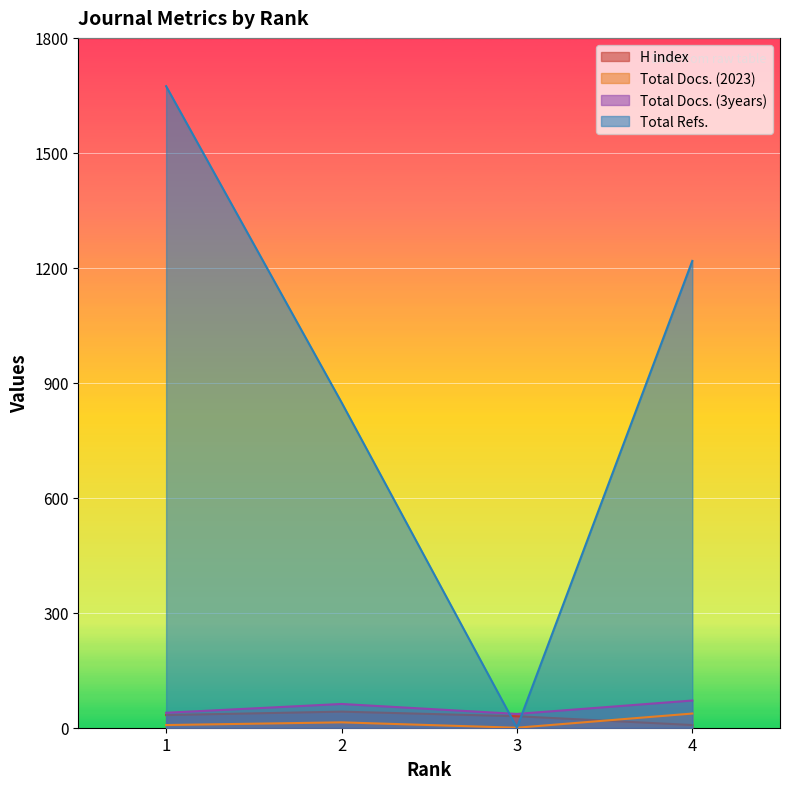

What is the difference between the maximum and minimum values in the Total Refs. series?

1674